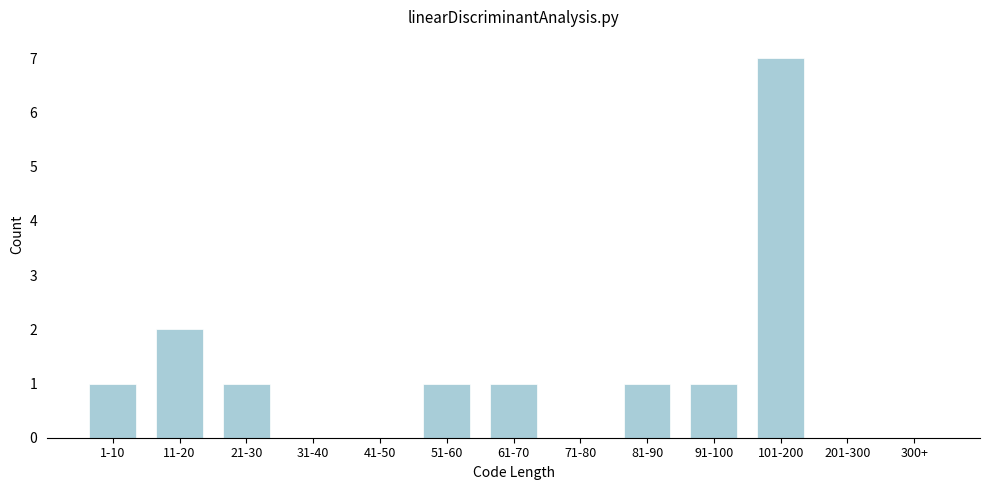

Reading left to right, transcribe all the data shown in this chart.

1-10=1	11-20=2	21-30=1	31-40=0	41-50=0	51-60=1	61-70=1	71-80=0	81-90=1	91-100=1	101-200=7	201-300=0	300+=0